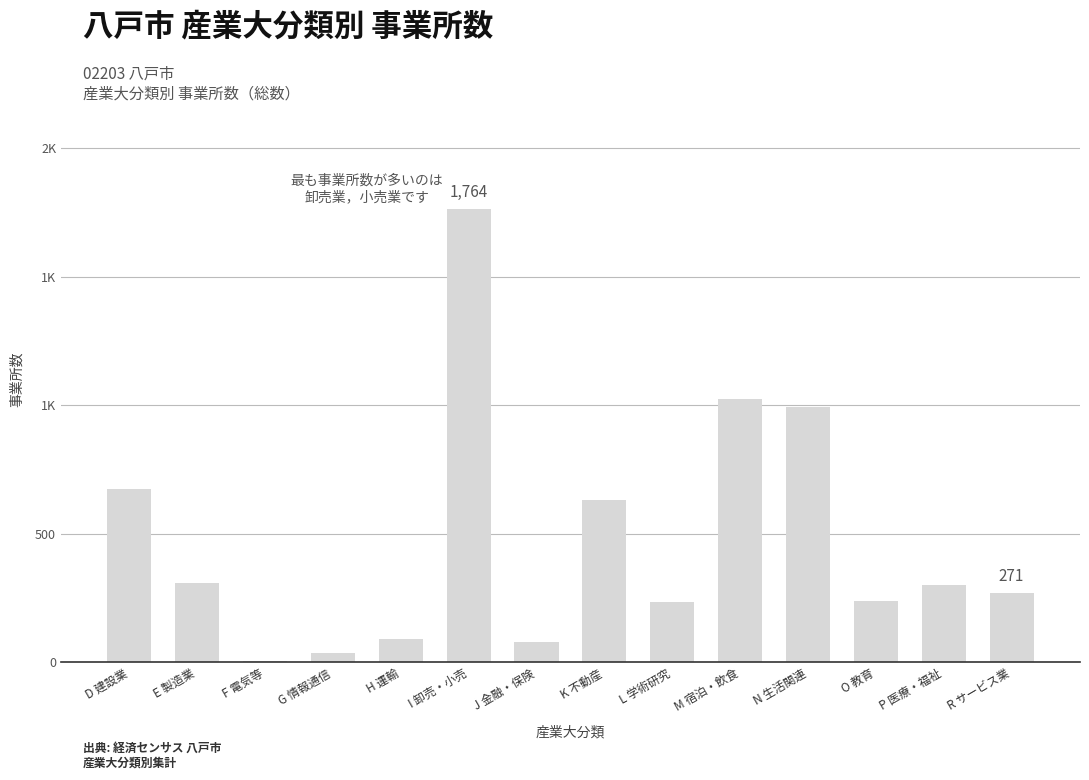

Are the bars horizontal?

No